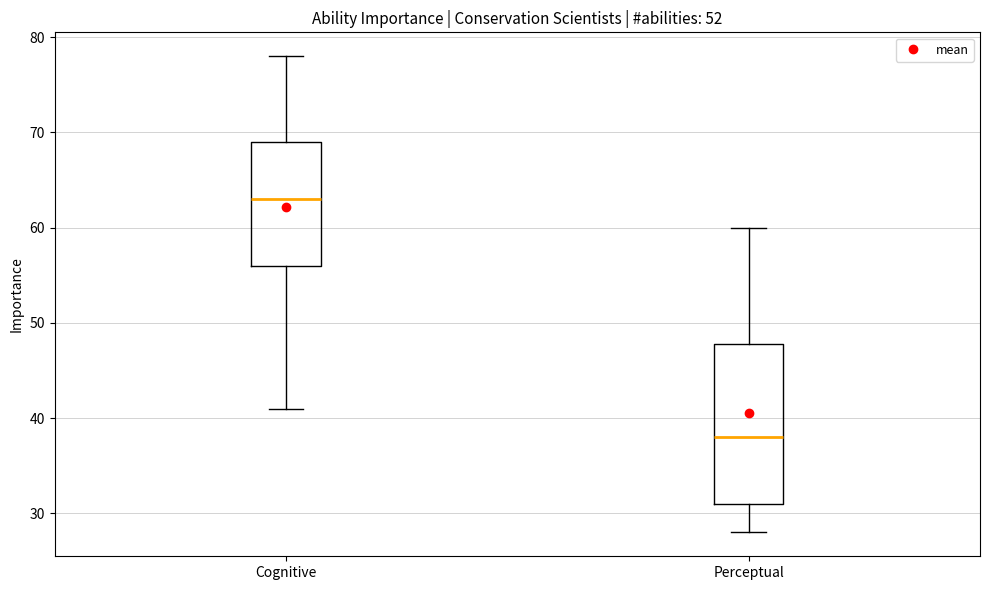

Comparing the boxes themselves (not the whiskers), which one is the tallest?

Perceptual